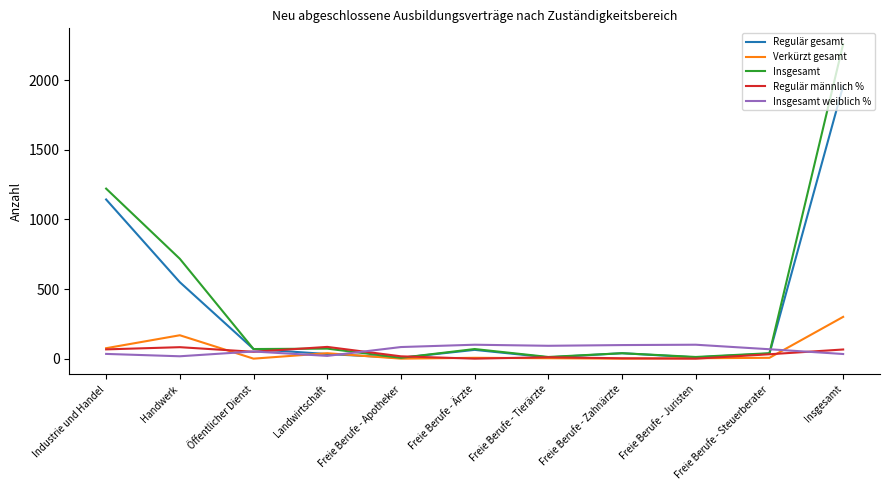

The Regulär männlich % series shows 84.4 at Landwirtschaft. True or false?

True